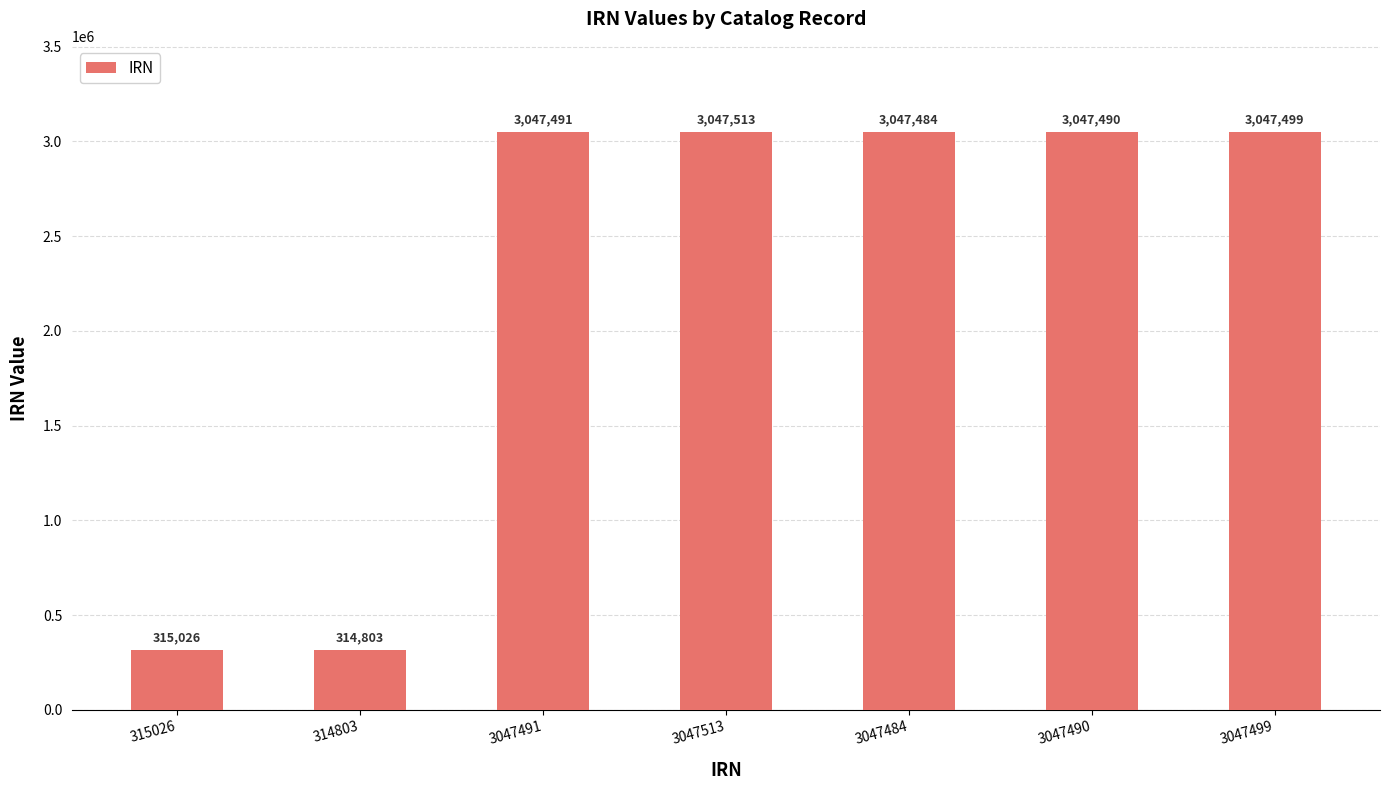

Reading right to left, list all the values displayed in this chart.

3047499	3047490	3047484	3047513	3047491	314803	315026